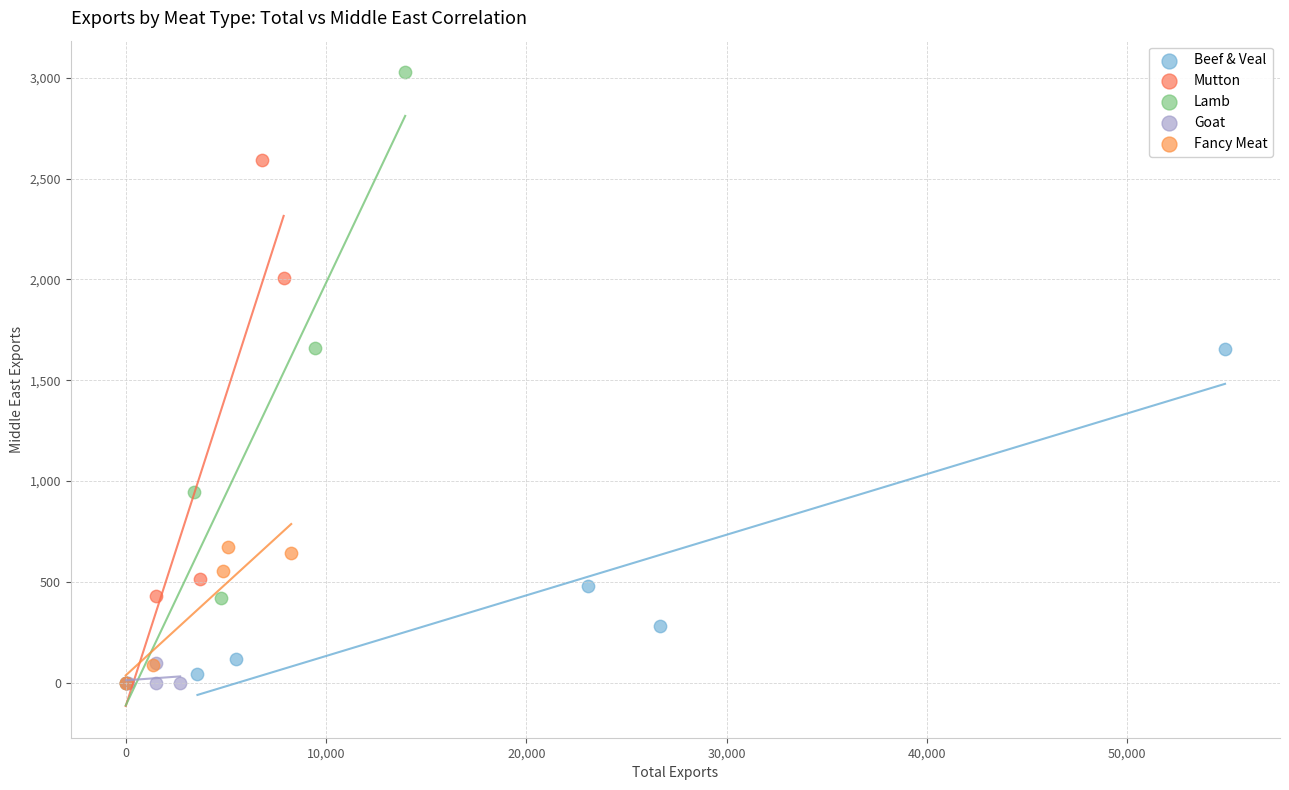

Which series contains the highest Y value?

Lamb